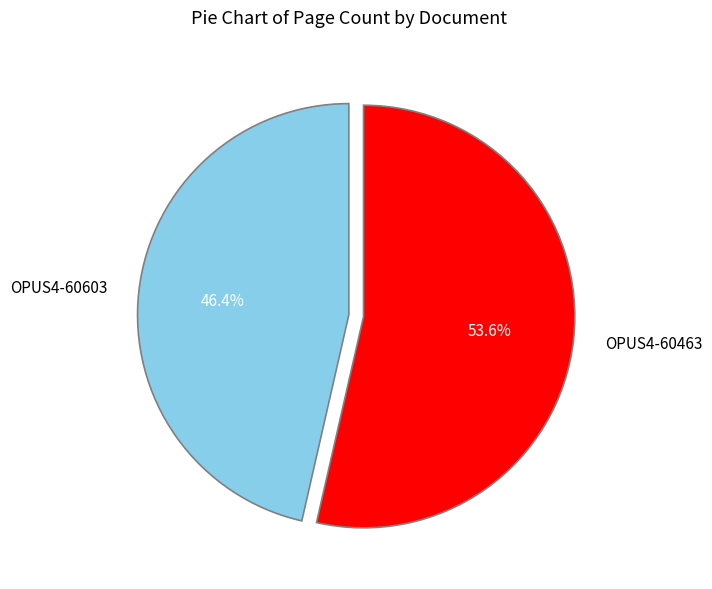

How much of the chart is everything except OPUS4-60603?

53.6%